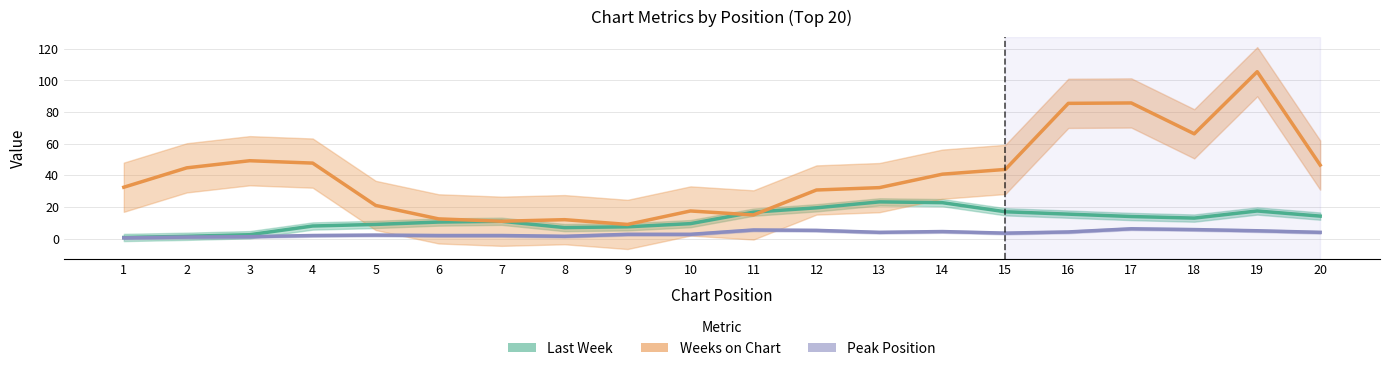

Reading left to right, transcribe all the data shown in this chart.

Last Week (trend): 0.8	1.5	2.5	8.0	9.0	10.5	11.0	7.0	7.5	9.5	16.8	19.5	23.2	22.8	17.0	15.5	14.0	13.0	17.5	14.2
Weeks on Chart (trend): 32.5	44.8	49.2	47.8	21.0	12.5	11.0	12.0	9.0	17.5	15.0	30.8	32.2	40.8	43.8	85.5	85.8	66.2	105.5	46.5
Peak Position (trend): 0.5	1.0	1.2	2.0	2.2	2.0	2.0	1.5	2.8	2.8	5.5	5.2	4.0	4.5	3.5	4.2	6.2	5.8	5.0	4.0